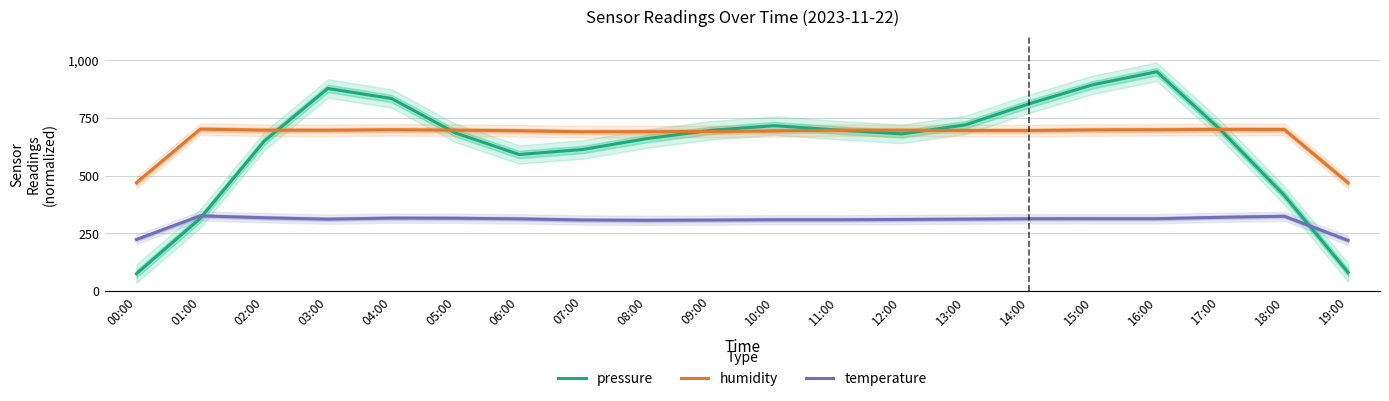

Reading right to left, list all the values displayed in this chart.

pressure: 80.8	414.1	697.7	949.1	893.0	810.7	719.3	680.0	696.8	715.7	695.4	659.8	612.8	591.1	684.5	833.2	876.6	647.7	314.4	75.2
humidity: 468.2	699.0	699.5	697.9	697.3	694.5	694.6	695.8	696.4	692.5	690.8	689.7	689.4	693.5	696.3	697.9	695.7	696.2	700.6	469.0
temperature: 219.3	324.0	319.3	313.3	313.3	313.0	311.3	310.0	308.7	308.7	307.3	306.3	307.7	312.7	315.3	316.0	311.3	317.3	325.7	223.3